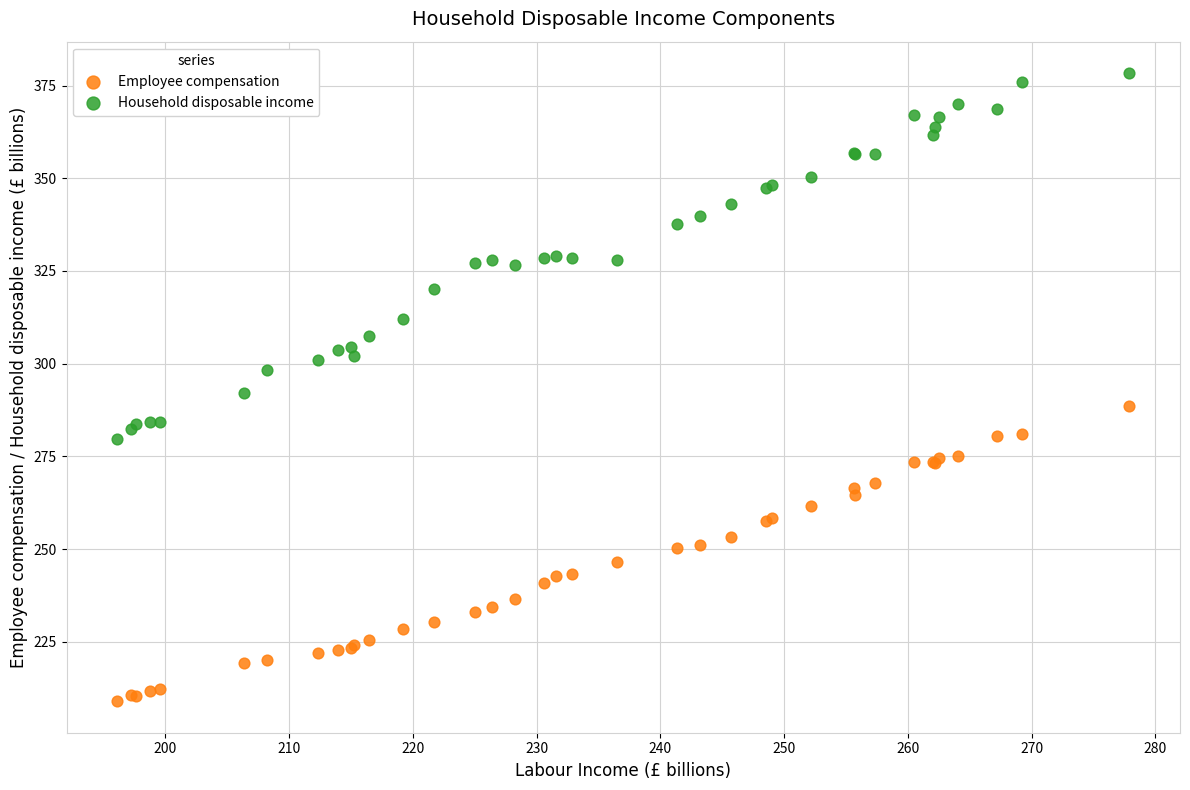

Which series contains the highest Y value?

Household disposable income